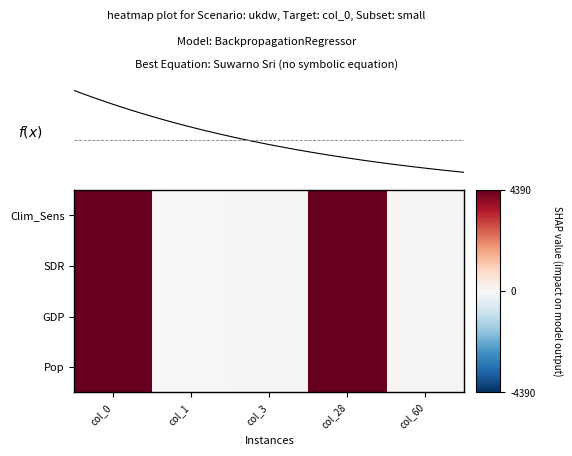

Rank the series at col_3 from lowest to highest value.

Clim_Sens, SDR, GDP, Pop